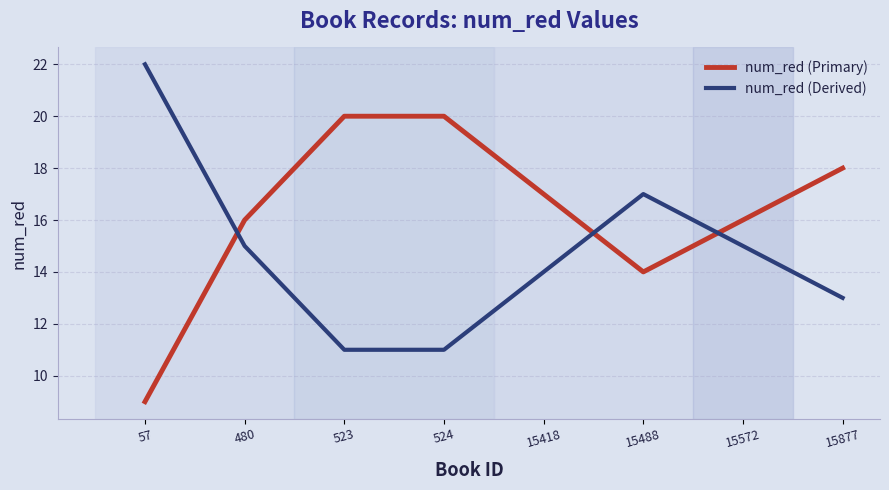

How many values in the num_red (Derived) series are below 15?

4